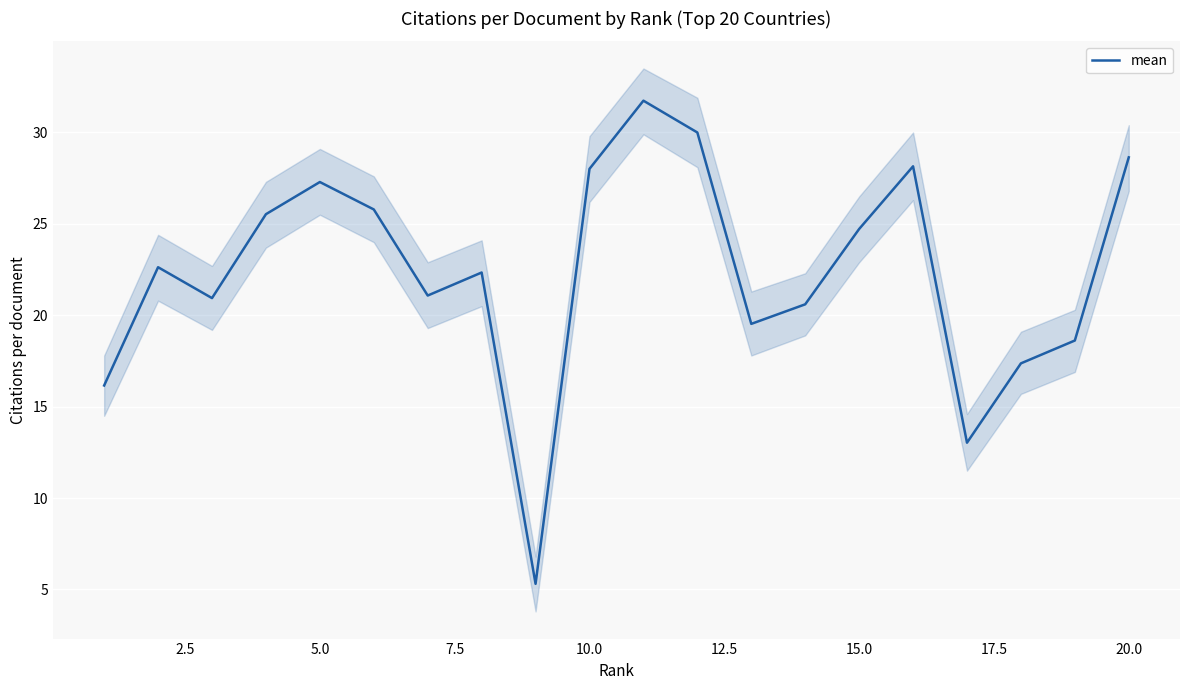

What is the maximum value for mean?

31.7